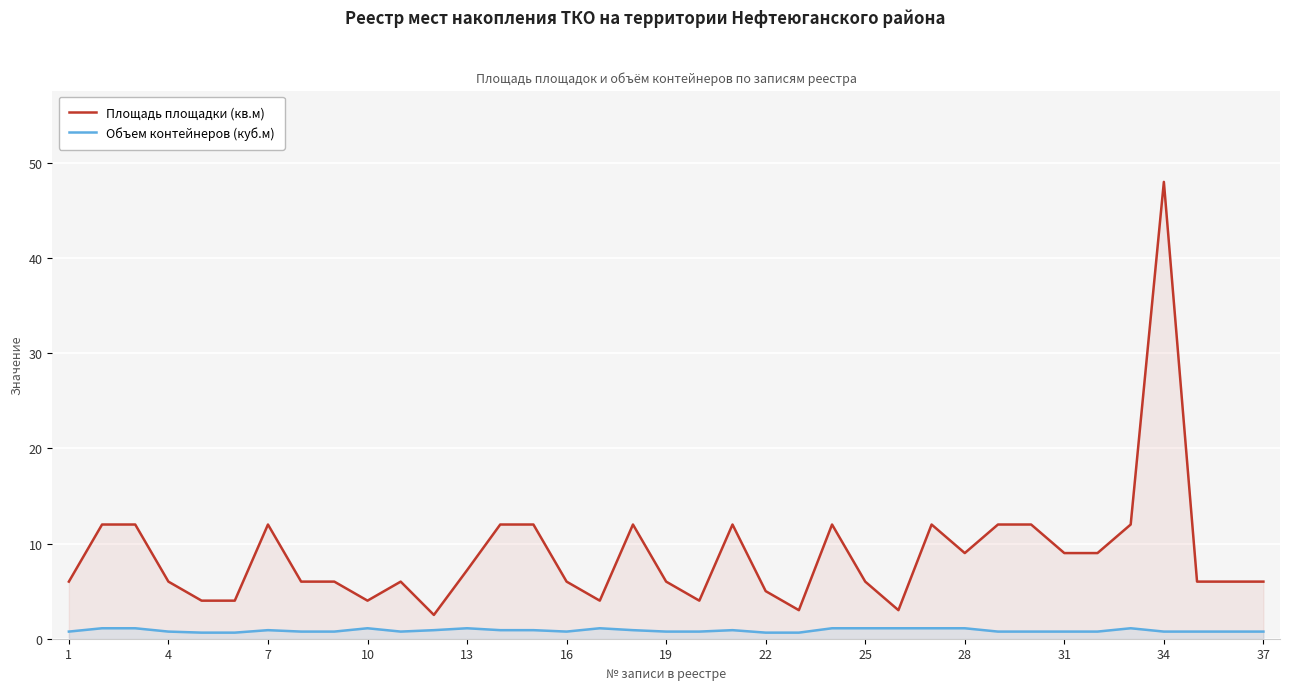

What is the spread (max minus min) of values at 25?

4.9